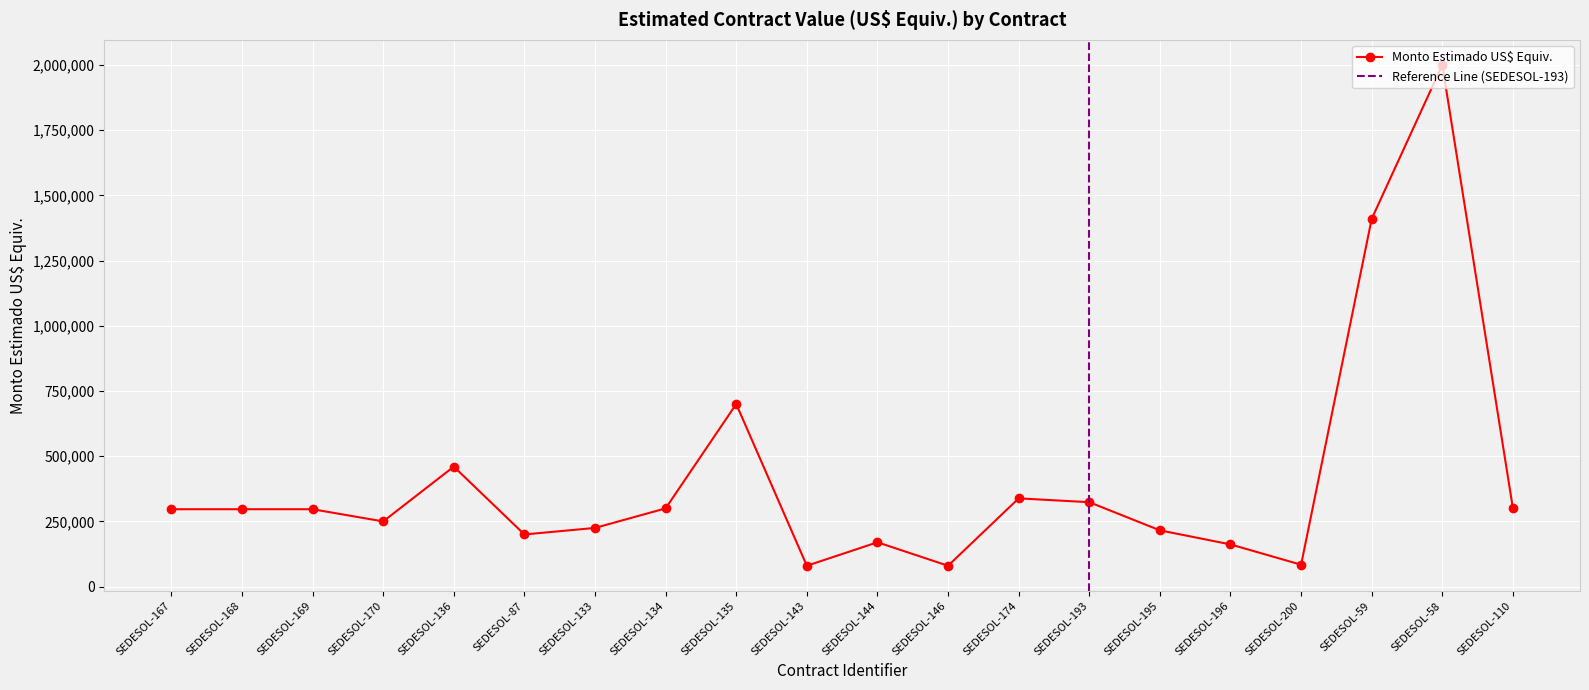

What is the difference between the maximum and minimum values?

1920000.0